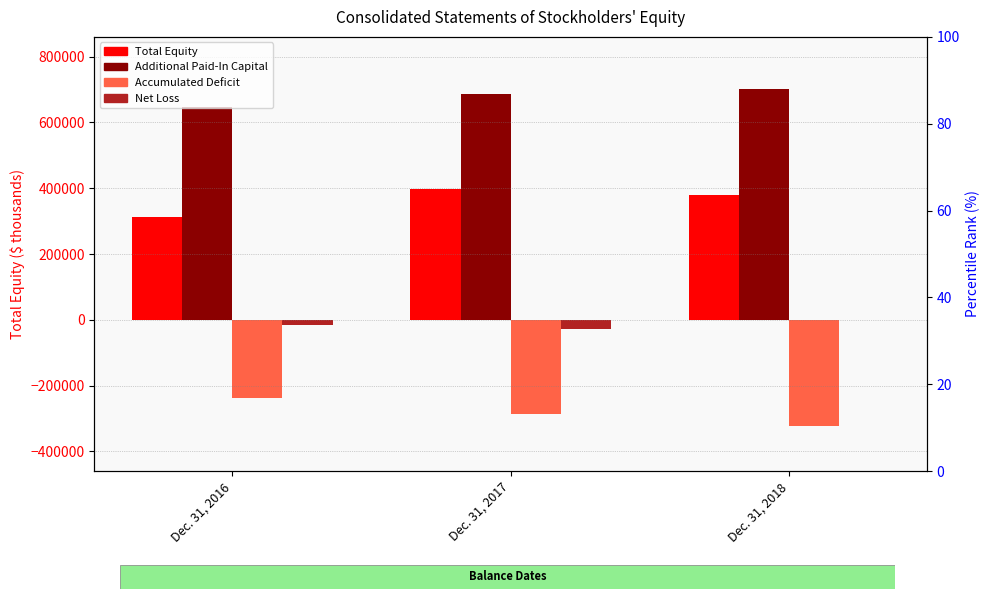

At which label is Net Loss closest to -14159?

Dec. 31, 2016